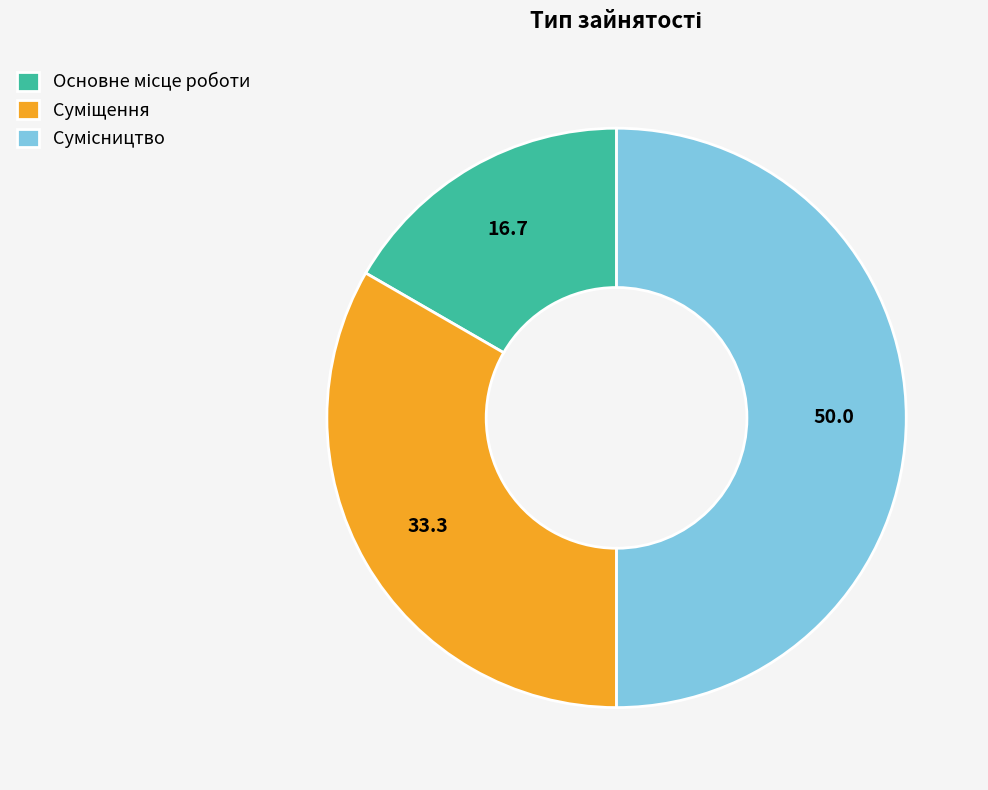

Is Суміщення the majority of the pie?

No